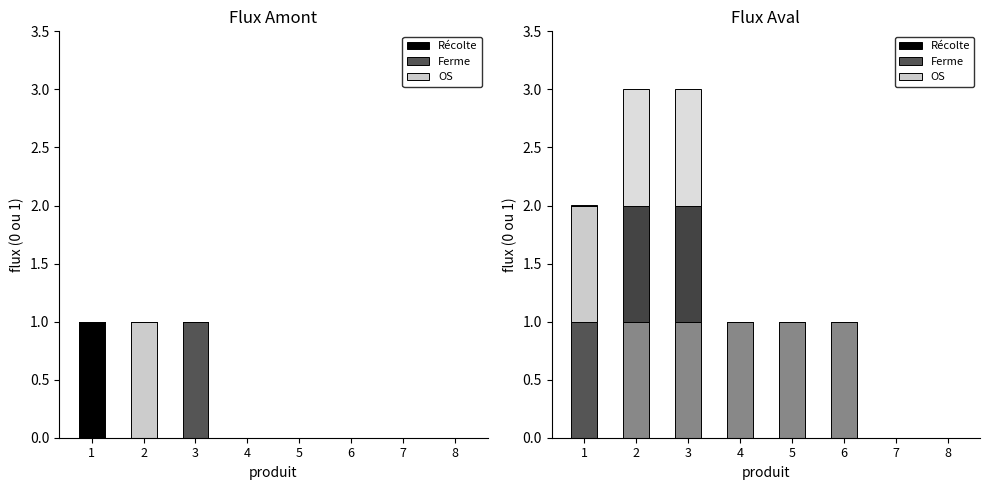

How many bars are there in each group?

6